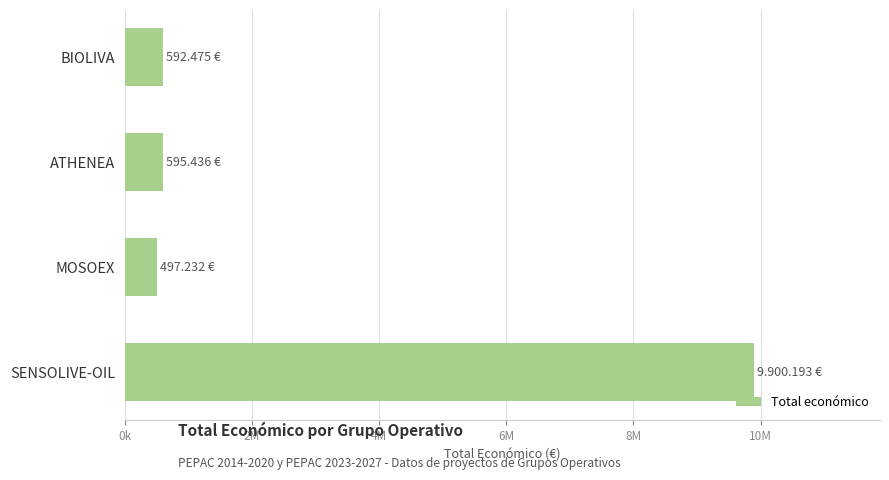

Which label corresponds to the largest value in the chart?

SENSOLIVE-OIL